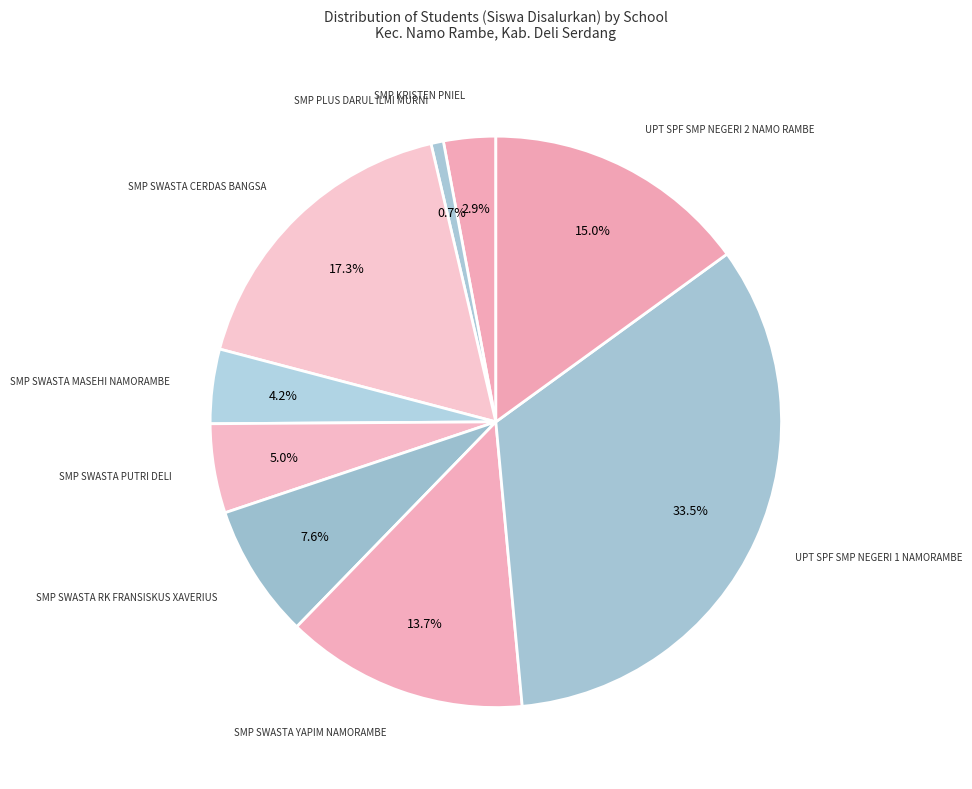

To the nearest percent, what percentage of the pie is SMP SWASTA PUTRI DELI?

5%